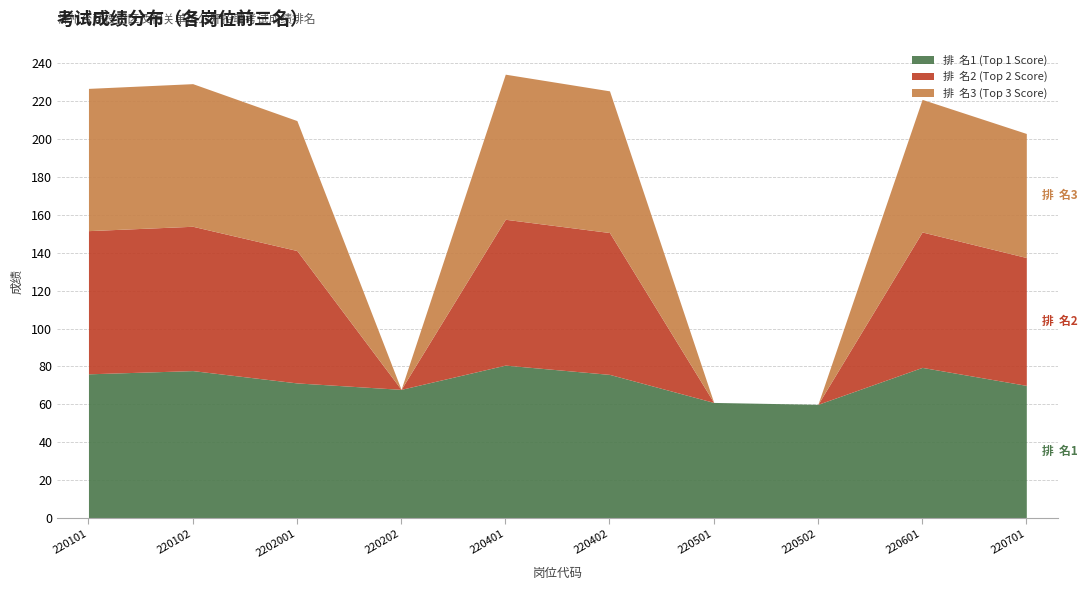

True or false: 排  名2 (Top 2 Score) and 排  名3 (Top 3 Score) cross at least once.

False